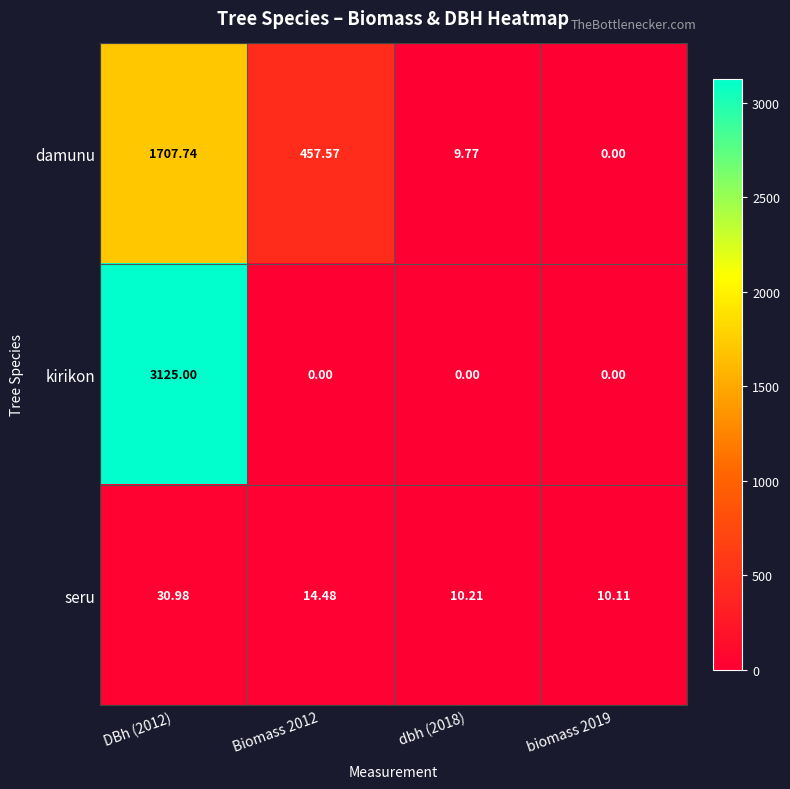

Which series has the largest total across all categories?

kirikon